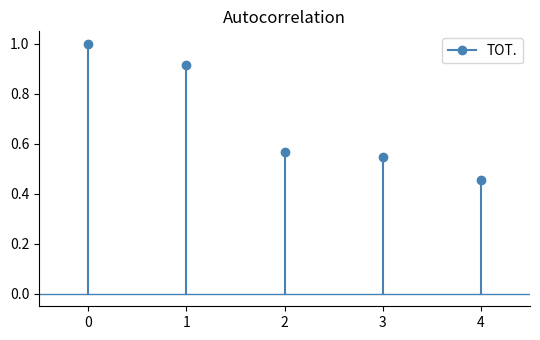

The chart shows a value of 1 at 0. True or false?

False